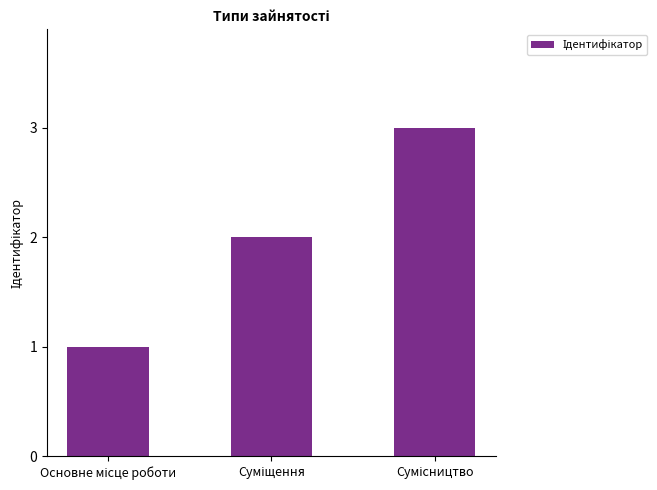

What is the sum of all values?

6